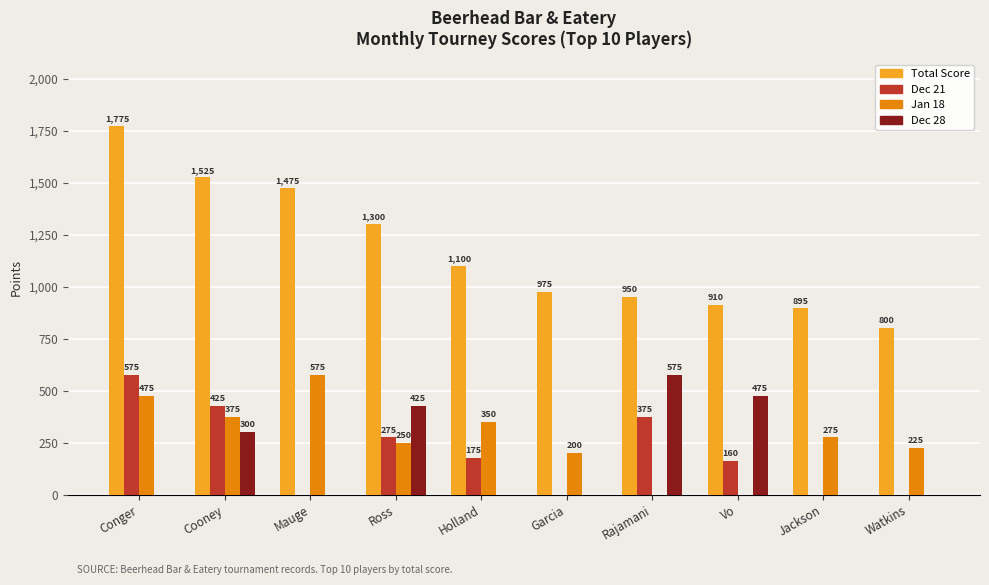

Reading right to left, what are all the values shown in this chart?

Total Score: 800	895	910	950	975	1100	1300	1475	1525	1775
Dec 21: 0	0	160	375	0	175	275	0	425	575
Jan 18: 225	275	0	0	200	350	250	575	375	475
Dec 28: 0	0	475	575	0	0	425	0	300	0